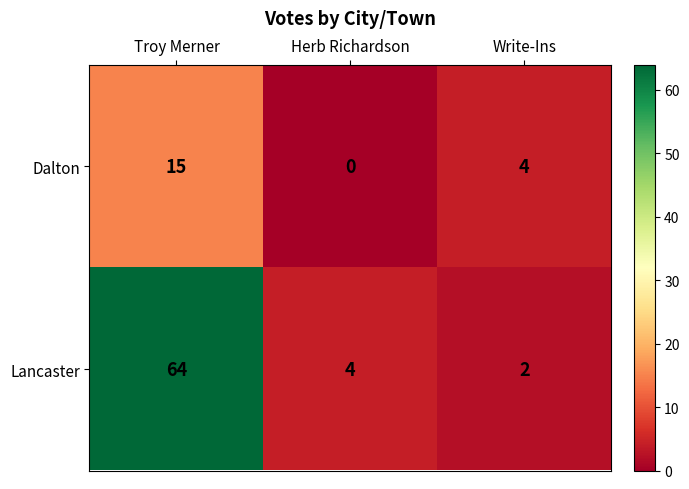

What is the greatest value displayed?

64